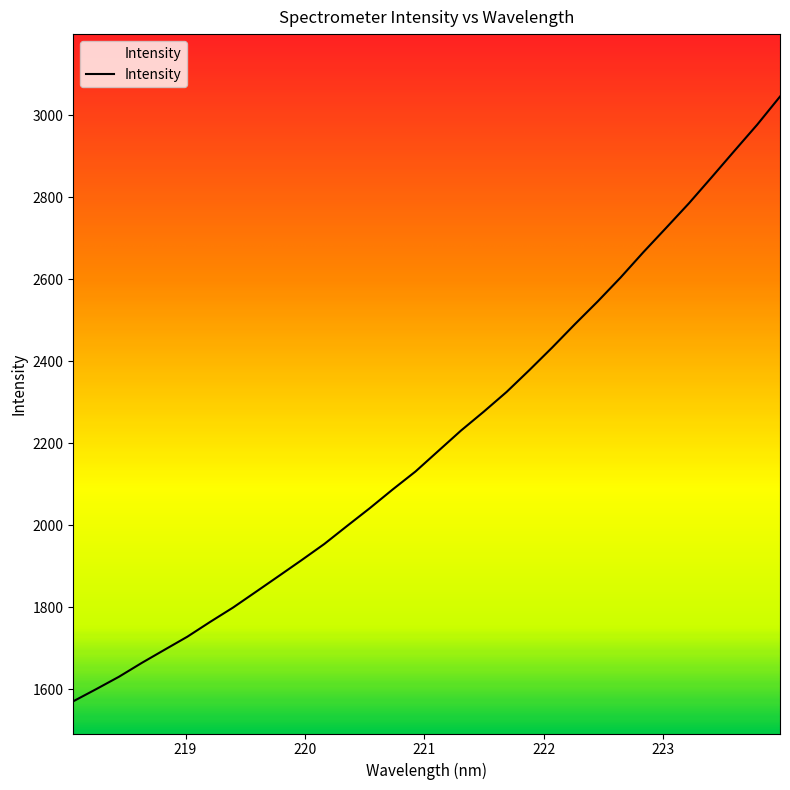

What is the greatest value displayed?

3045.4